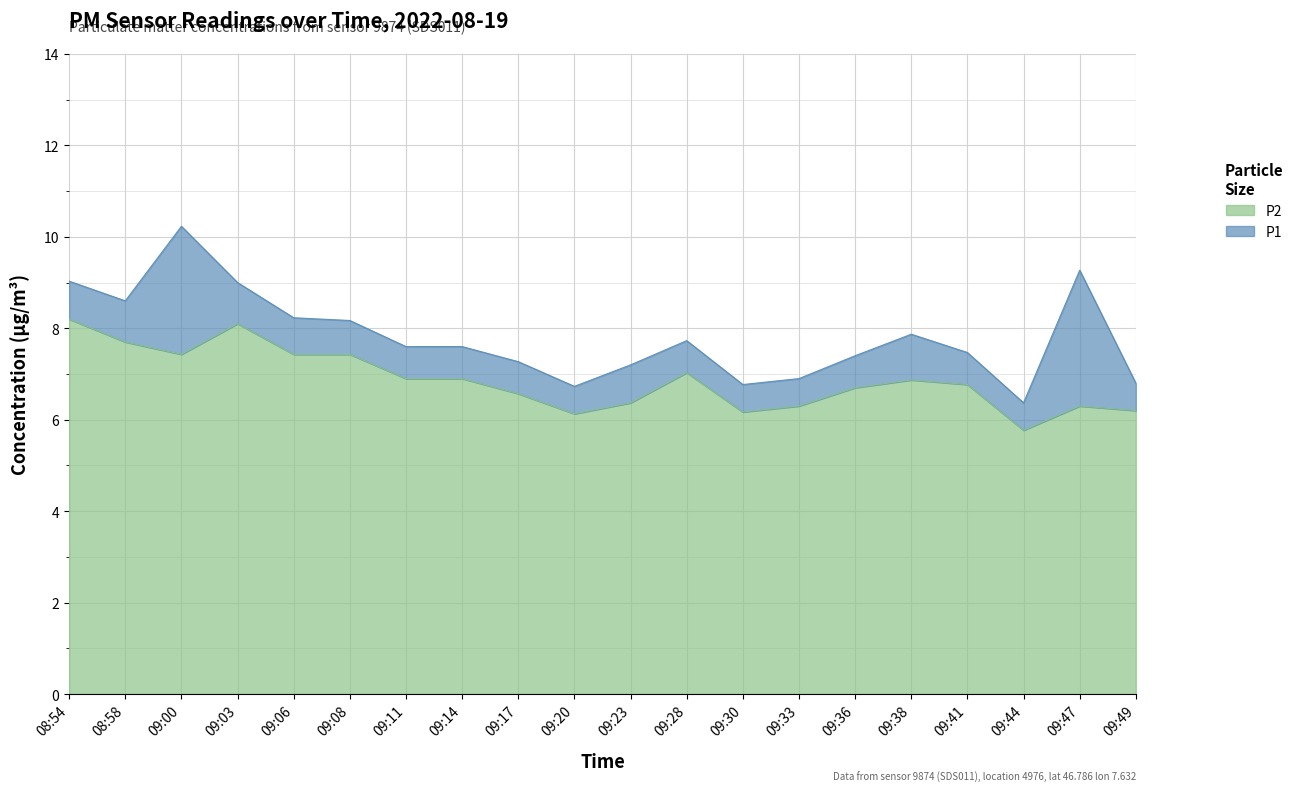

What is the maximum value for P1?

10.2